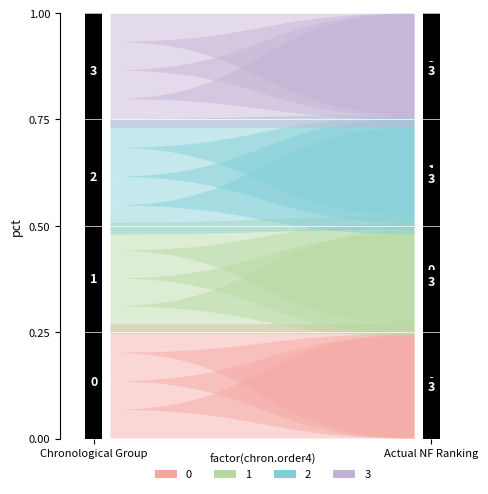

Rank the series by their maximum value, from lowest to highest.

1, 0, 3, 2